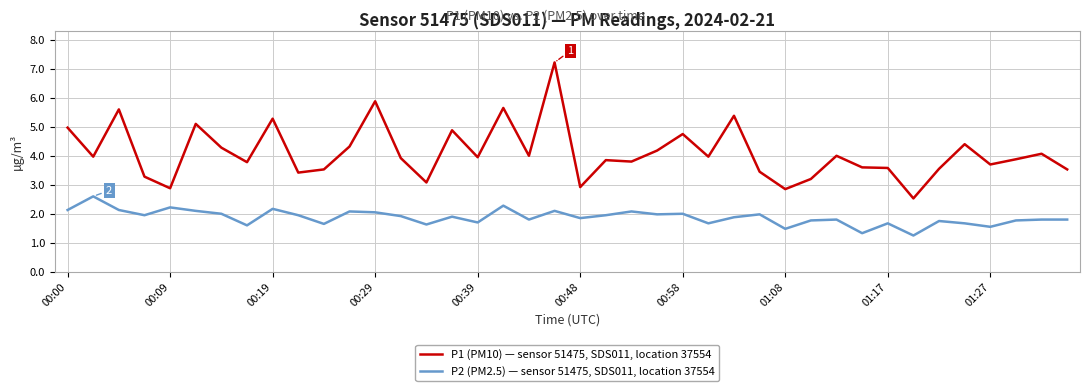

How many lines are shown in the chart?

2